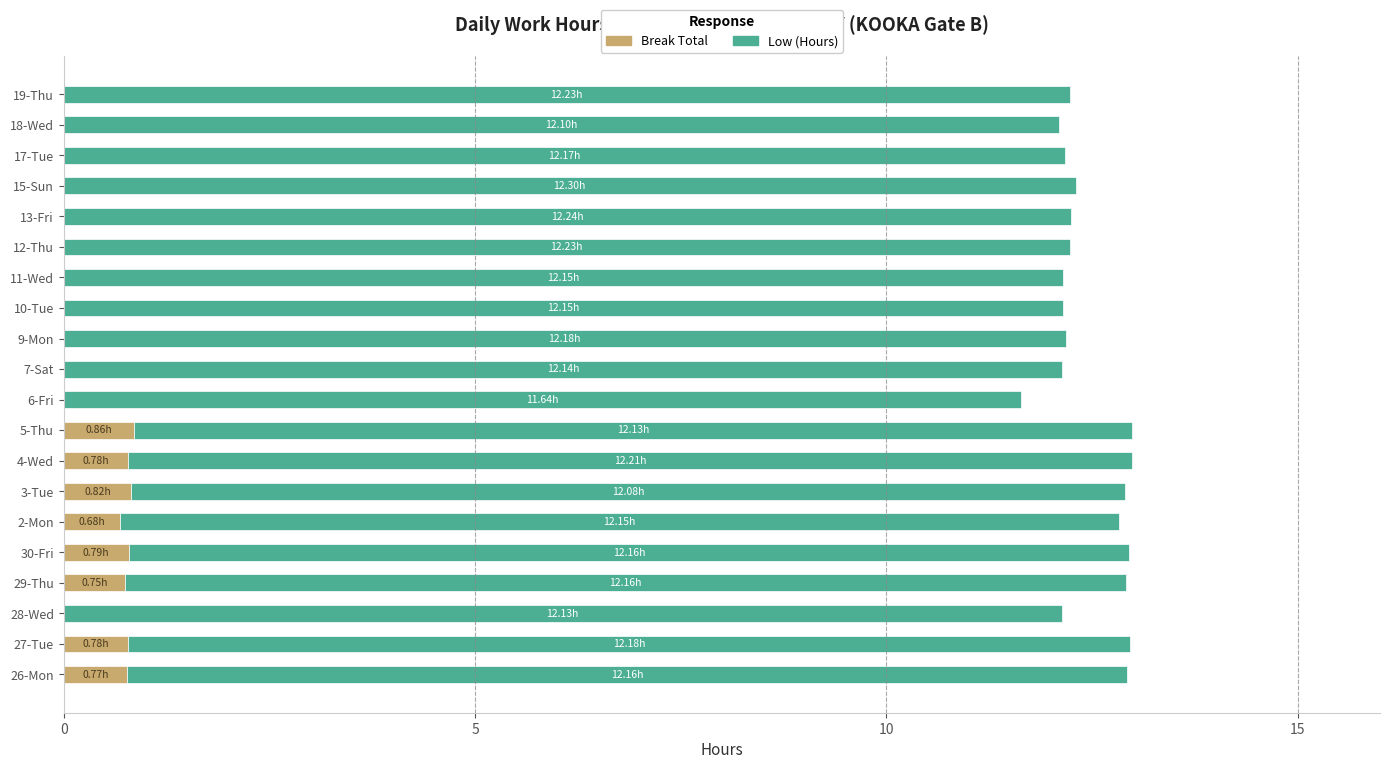

What is the sum of all Break Total values?

6.2